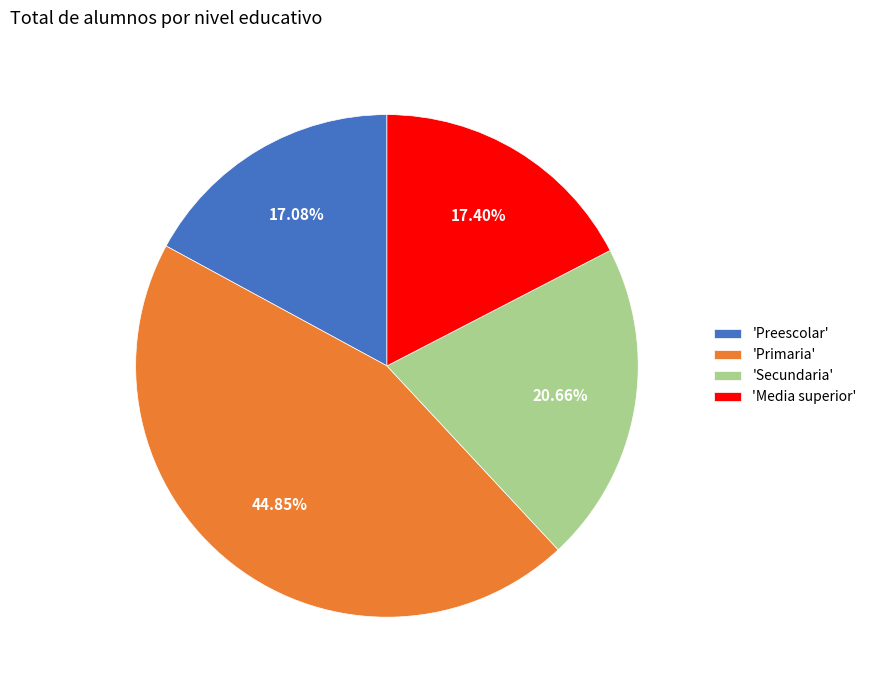

Is there a majority slice in this chart?

No